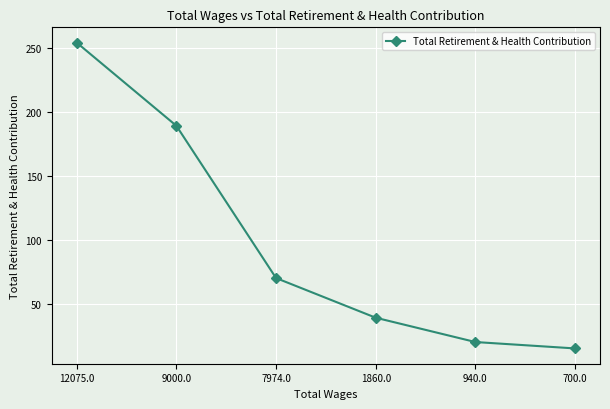

What is the difference between the second highest and second lowest values?

169